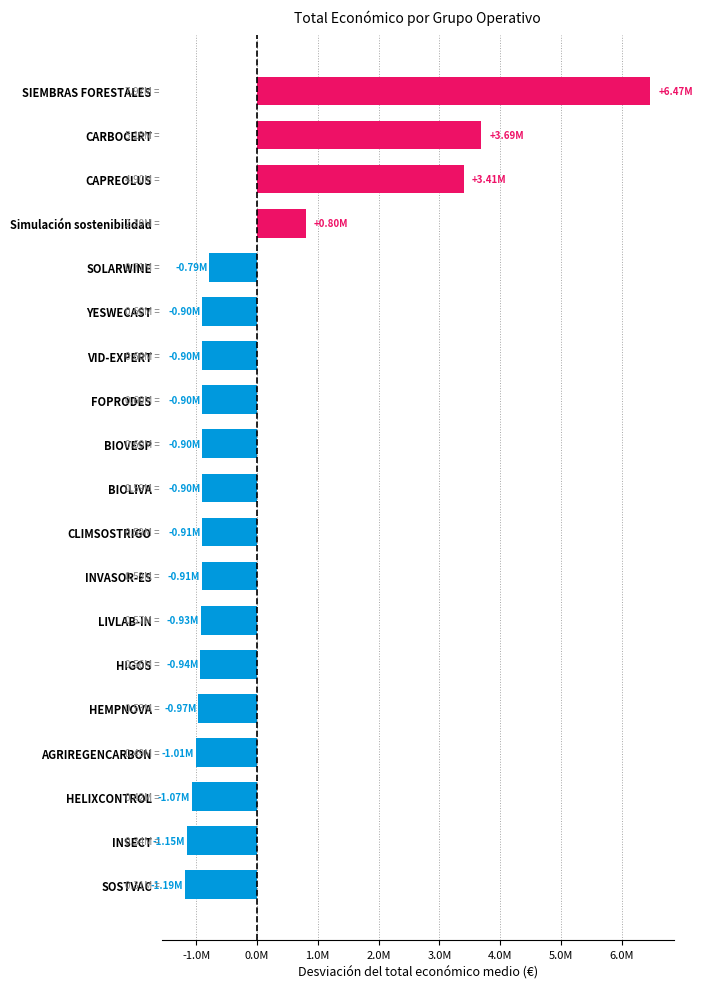

Are the bars horizontal?

Yes